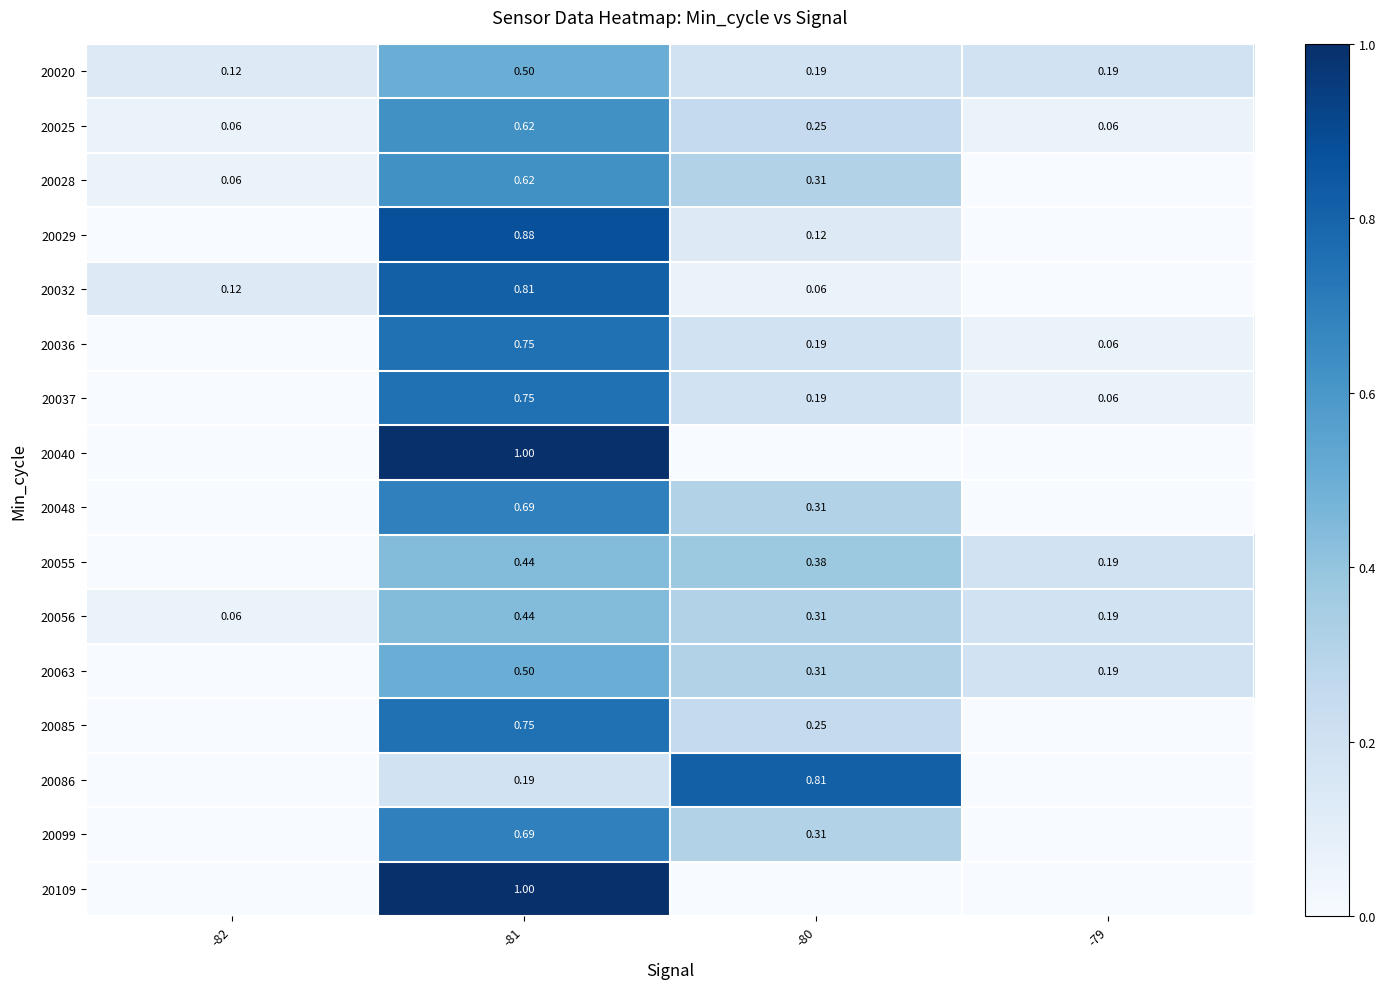

Which series has the largest range (max minus min)?

20040